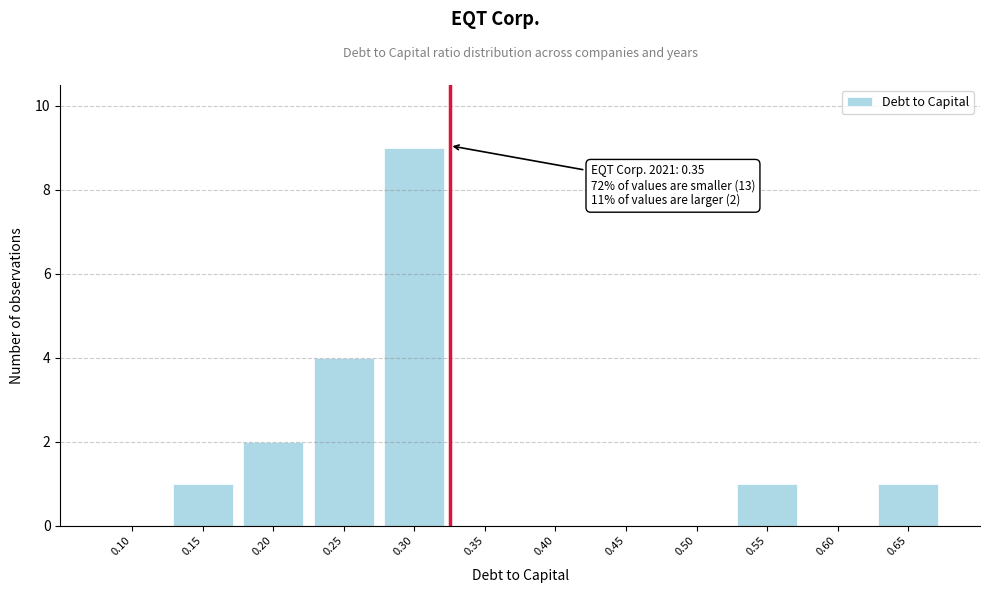

Reading left to right, extract all data points from this chart.

0.10=0	0.15=1	0.20=2	0.25=4	0.30=9	0.35=0	0.40=0	0.45=0	0.50=0	0.55=1	0.60=0	0.65=1